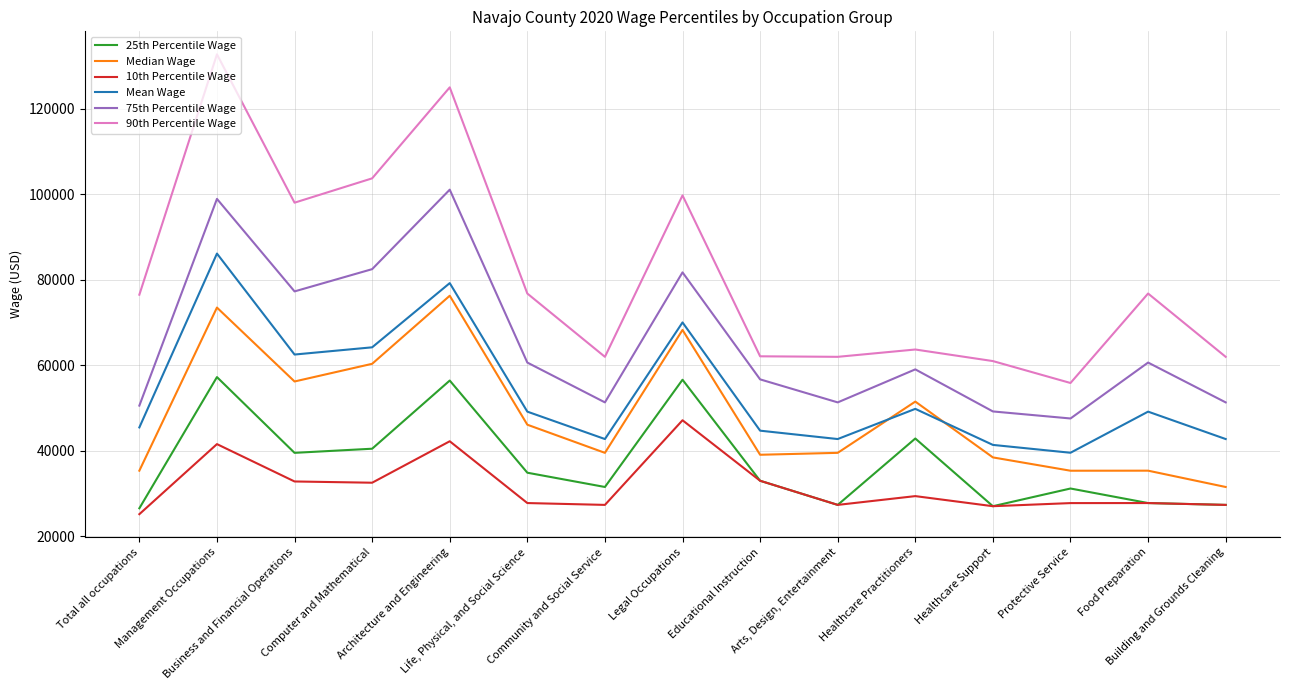

The 75th Percentile Wage series shows 34845 at Building and Grounds Cleaning. True or false?

False